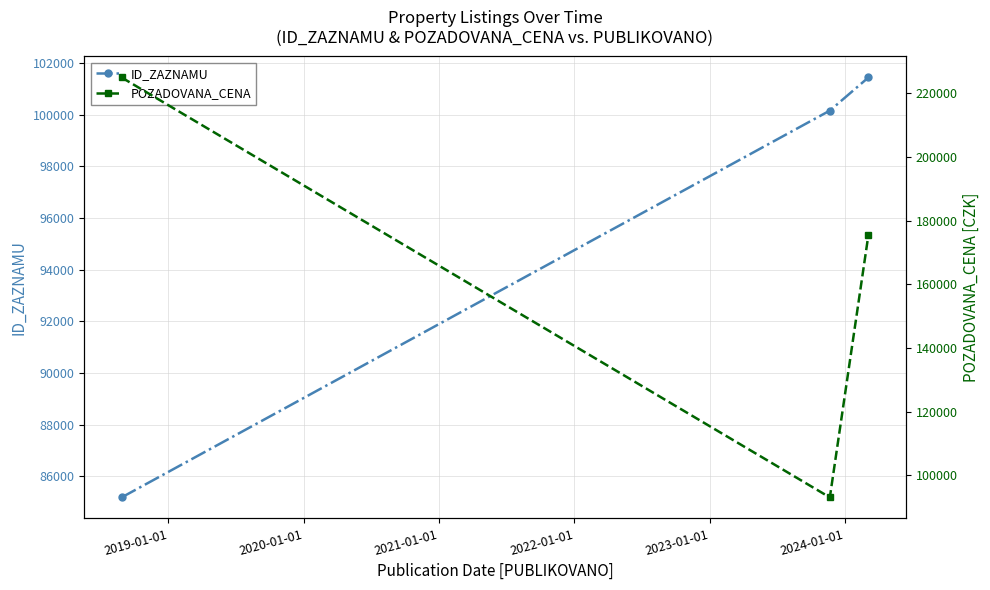

Rank the series by their average value, from highest to lowest.

POZADOVANA_CENA, ID_ZAZNAMU